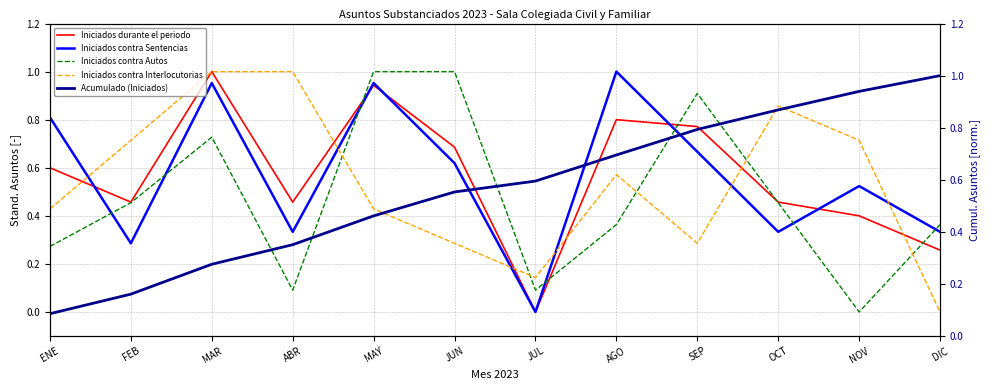

What is the sum of the Iniciados contra Sentencias values at ENE and MAY?

1.8